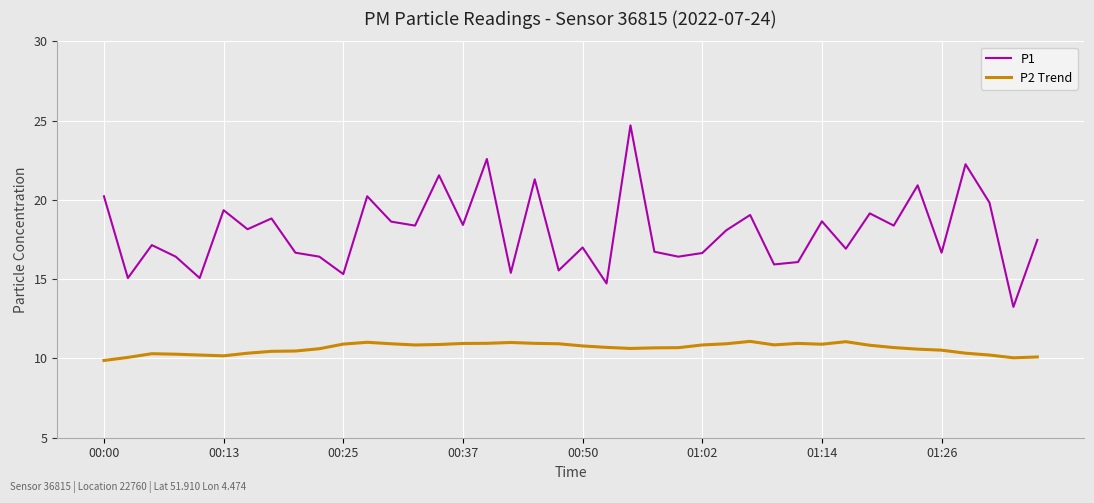

Which series has the largest total across all categories?

P1